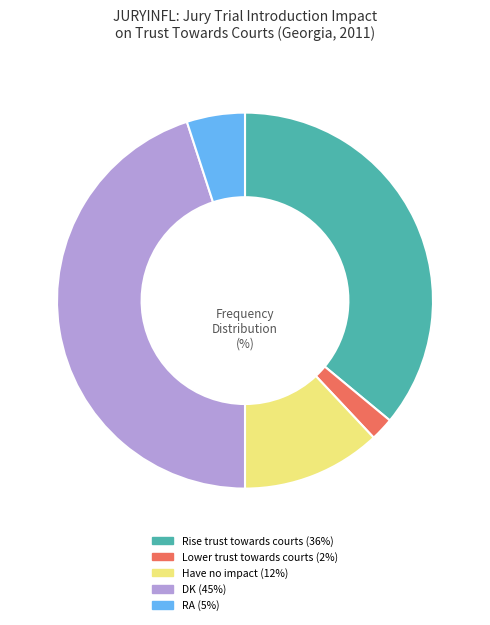

Between Have no impact and DK, which is larger?

DK